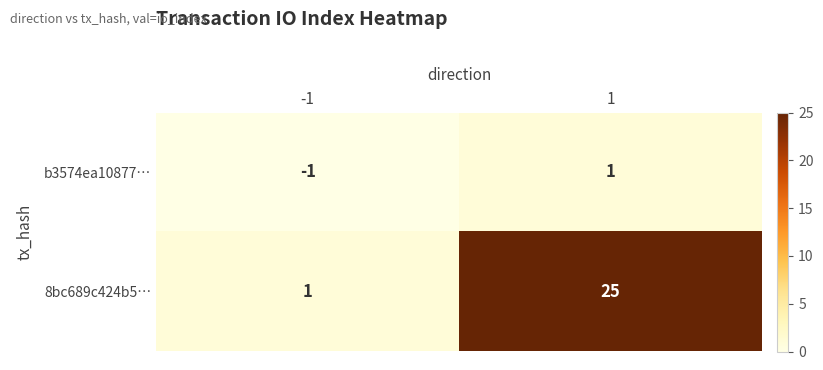

What value does the 8bc689c424b5… series have at 1, to the nearest 5?

25